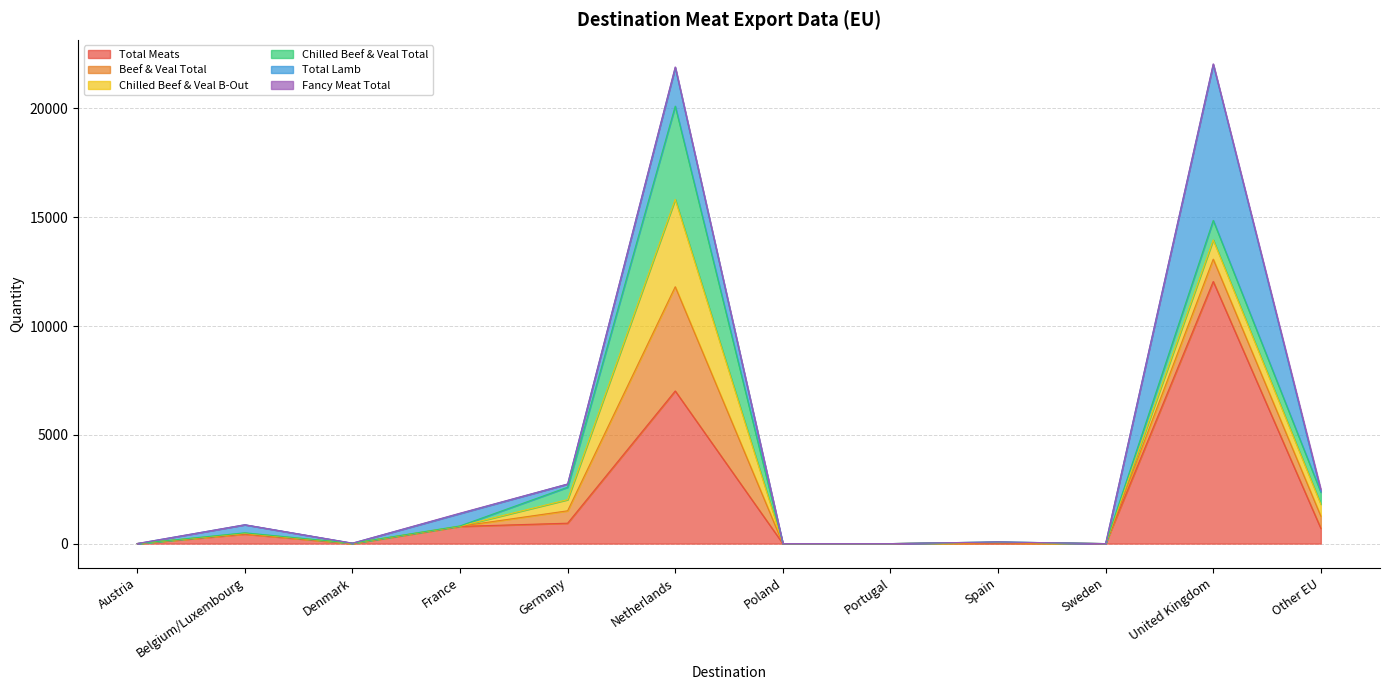

The value of Total Meats at Poland is 4410.8. True or false?

False